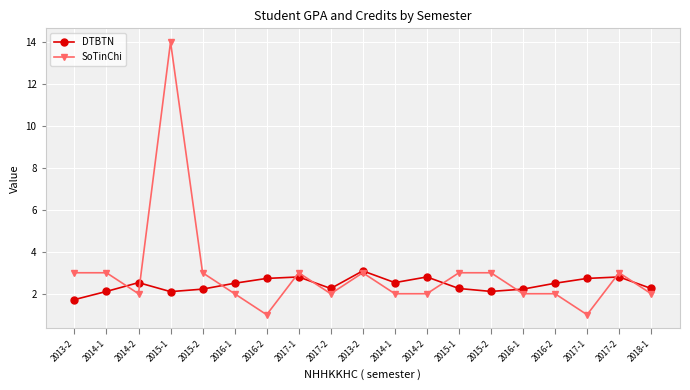

How many lines are shown in the chart?

2